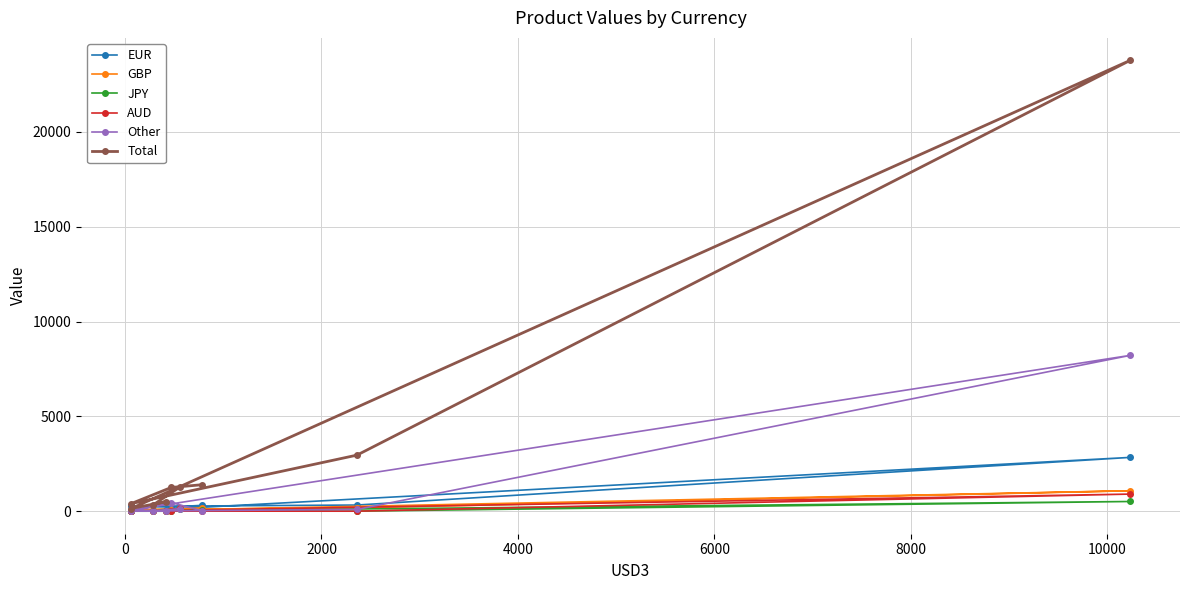

In Total, how many points are lower than both neighbors (excluding endpoints)?

3